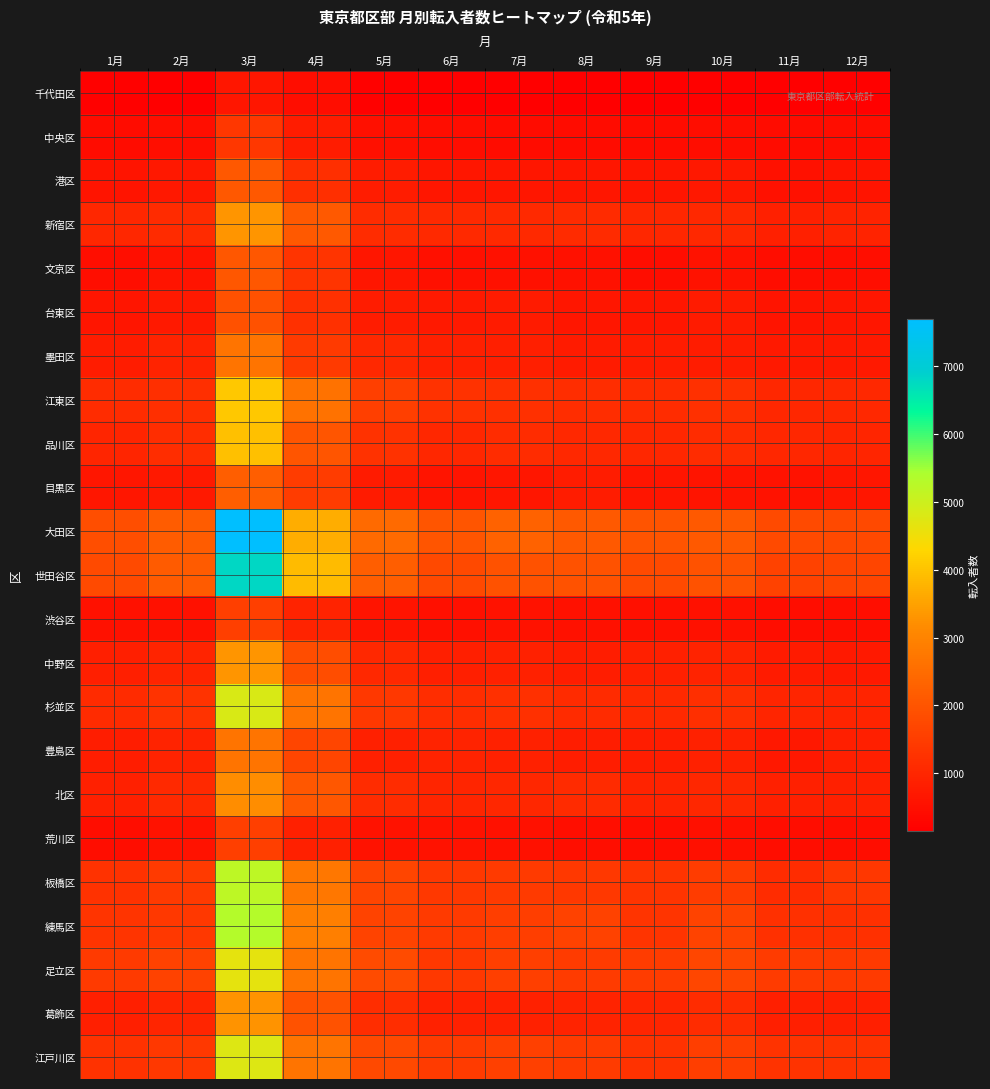

Which series has the widest spread of values?

大田区